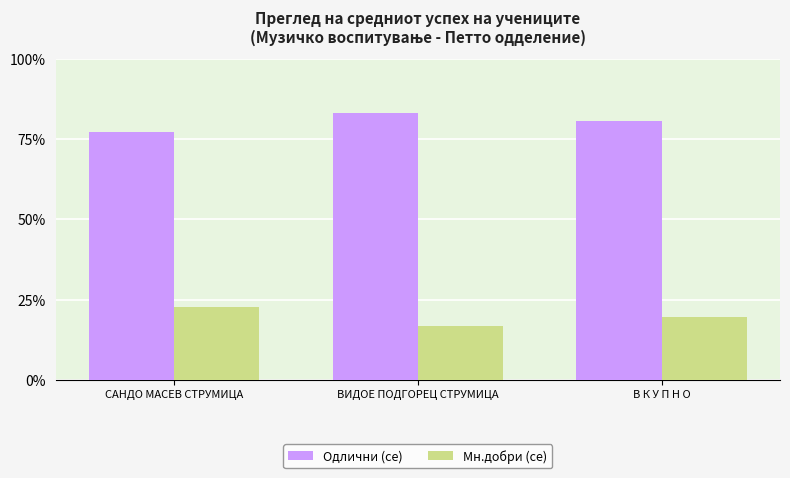

What is the spread (max minus min) of values at В К У П Н О?

61.0